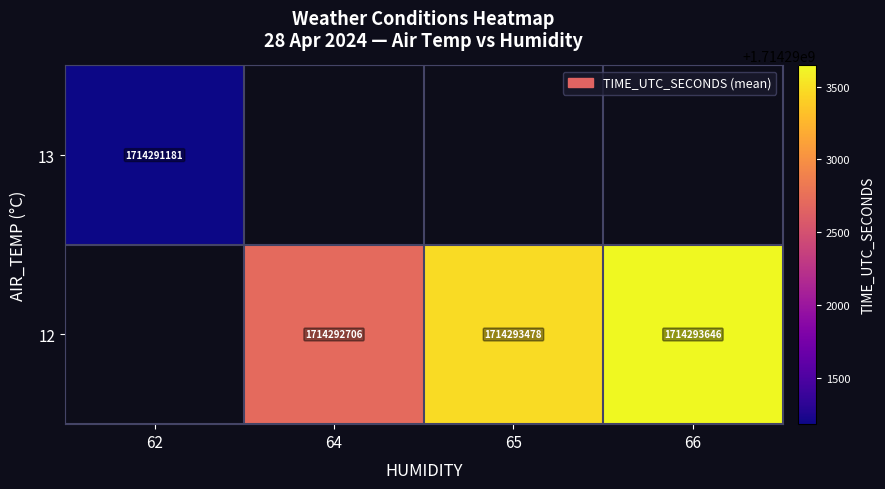

The value of 12 at 65 is 1714293478. True or false?

True